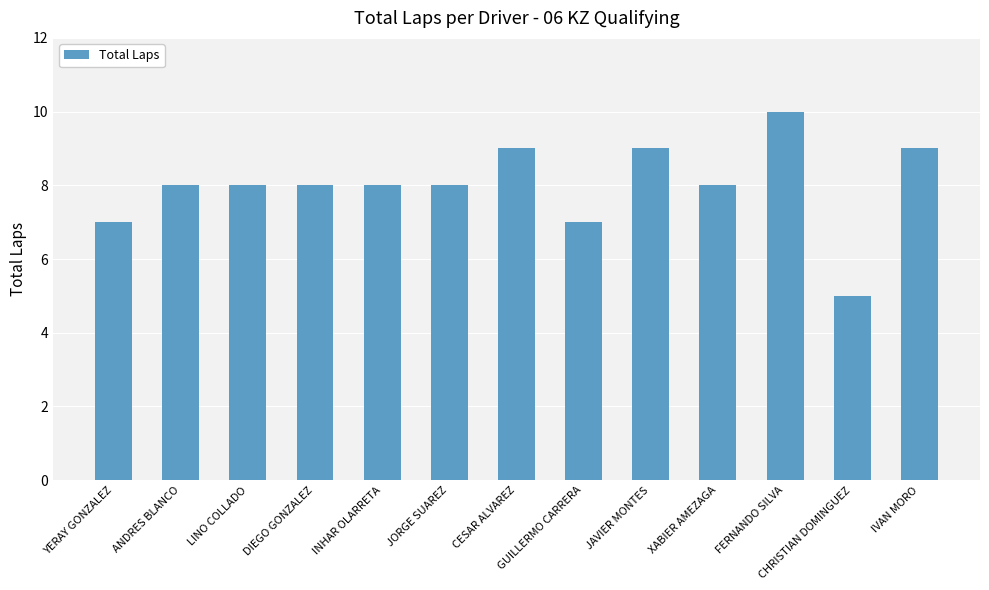

Are the bars horizontal?

No